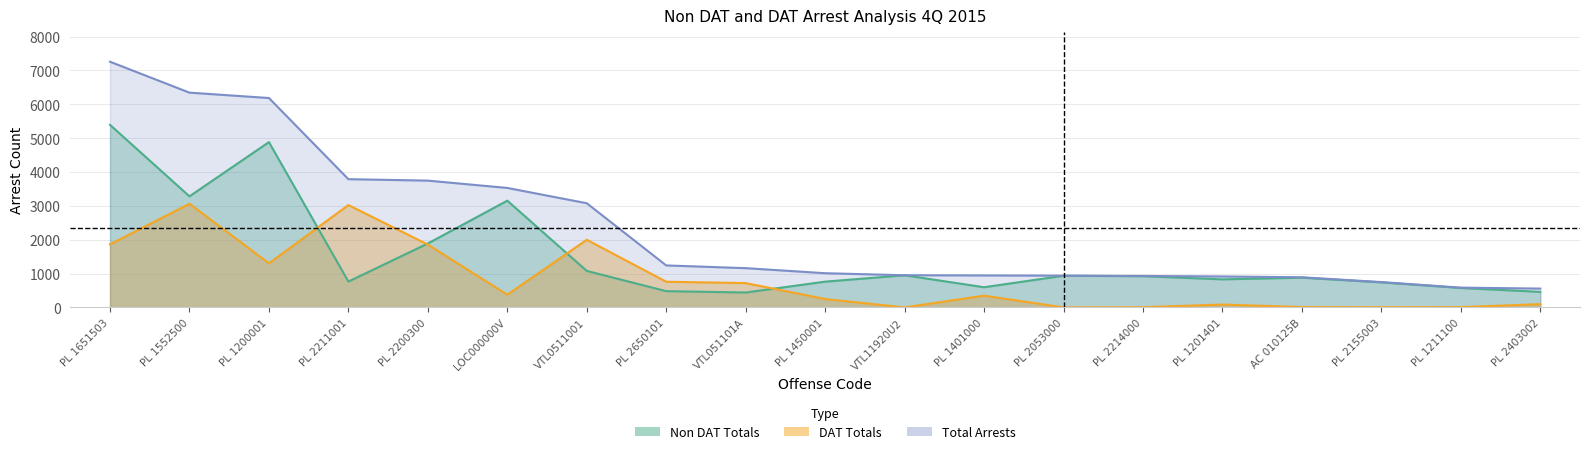

What is the greatest value displayed?

7258